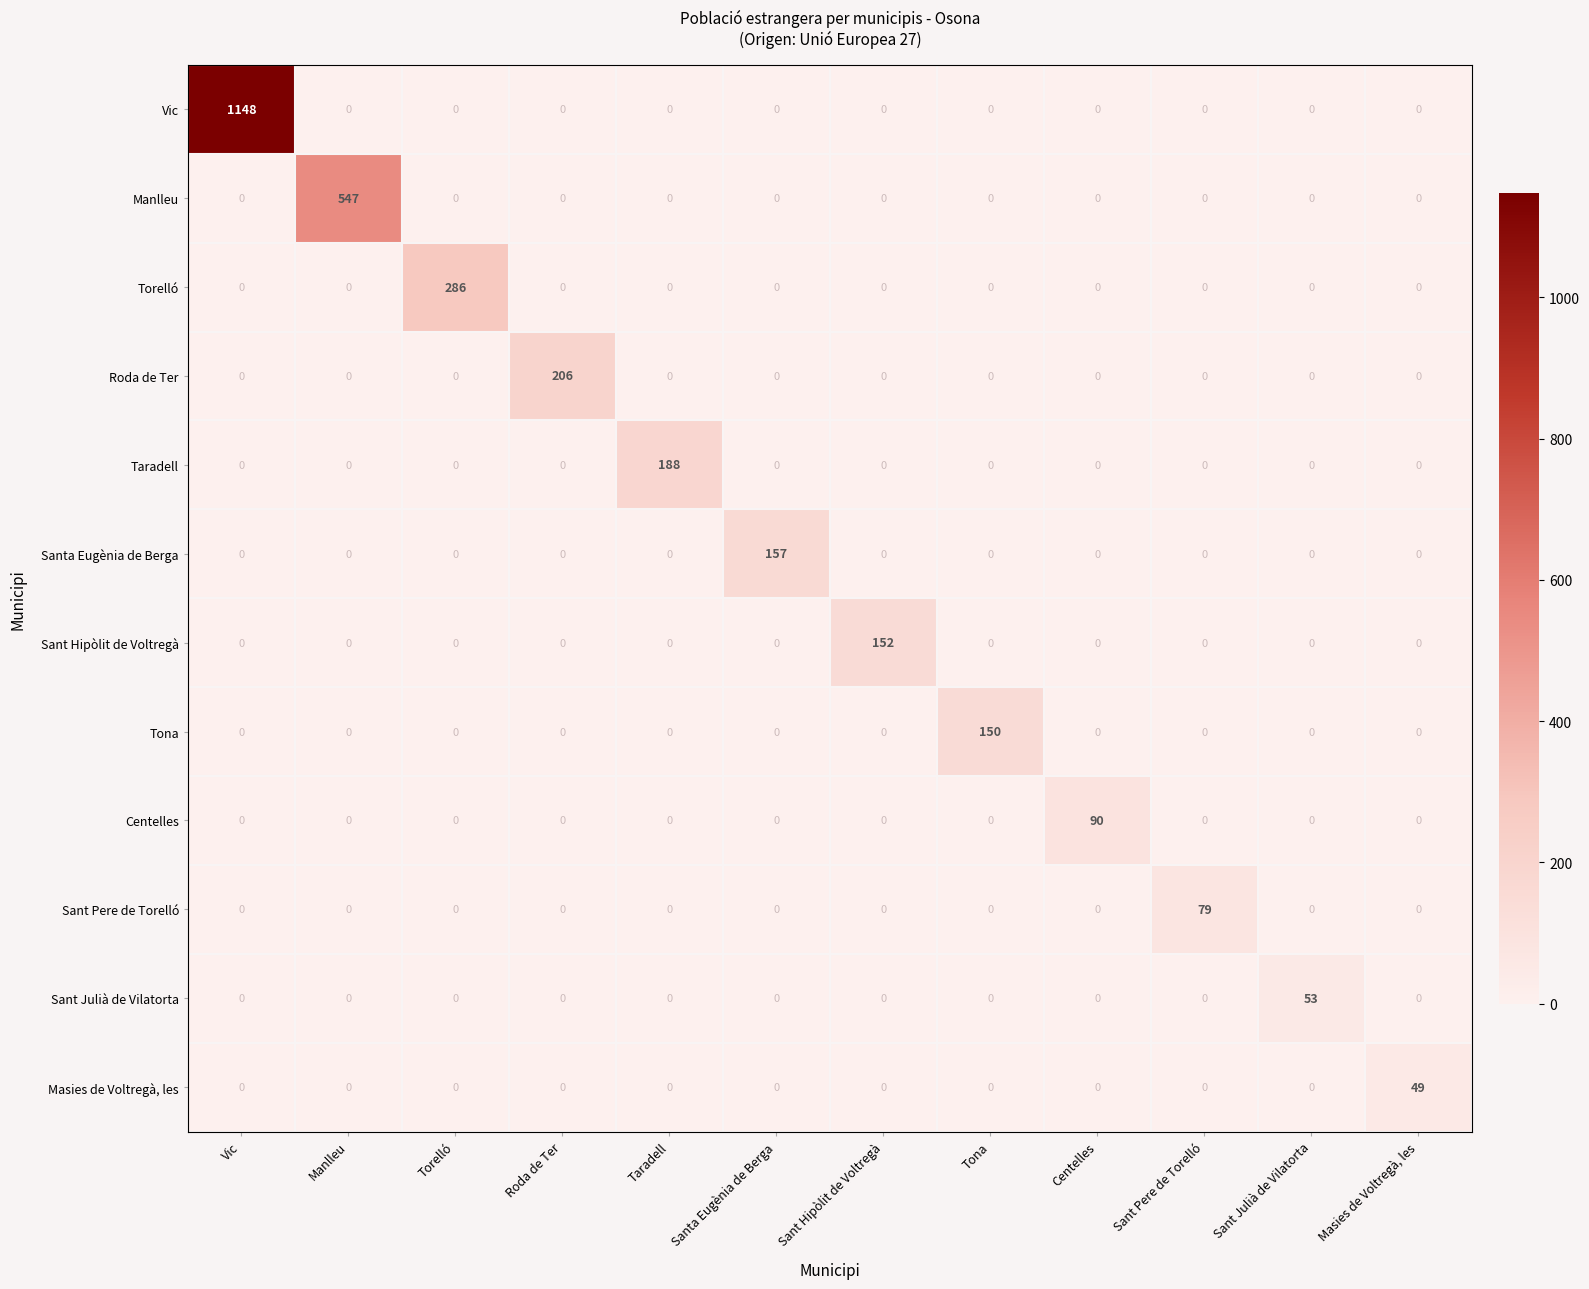

At which category is the sum across all series the highest?

Vic